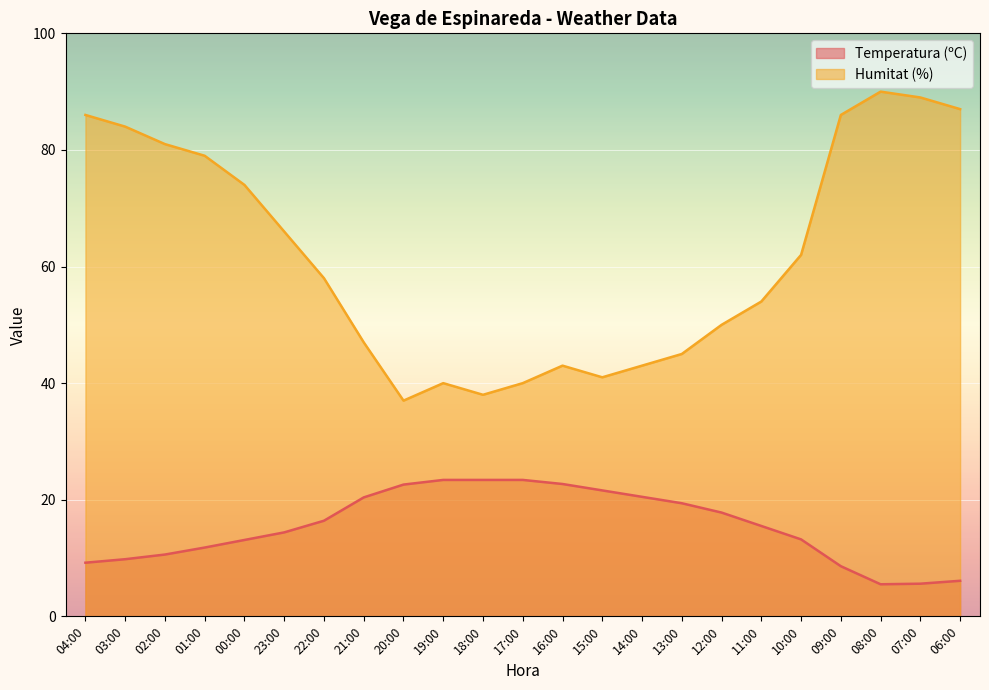

What is the difference between the maximum and minimum values in the Humitat (%) series?

53.0